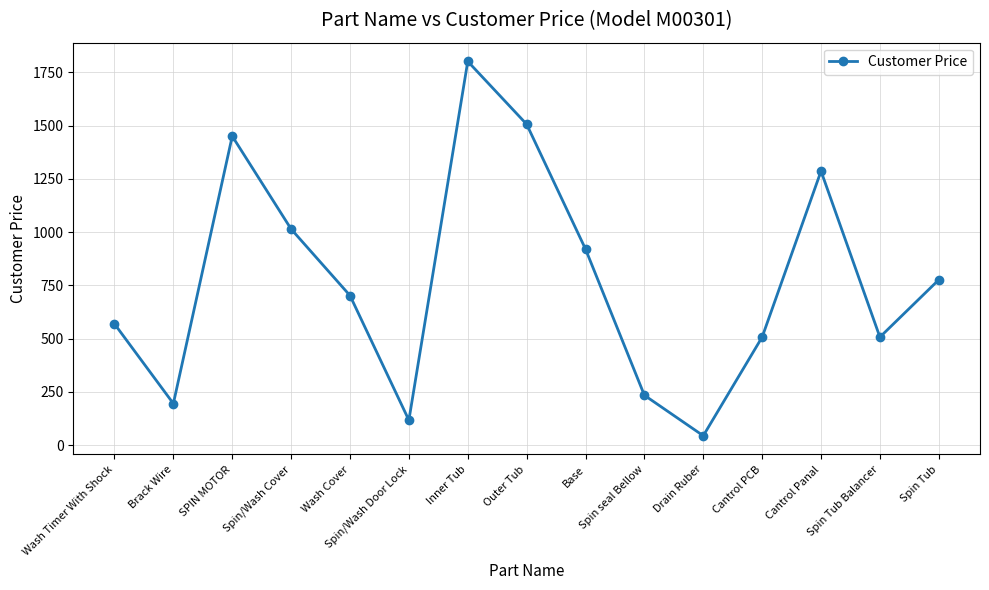

Count the number of data series in this chart.

1